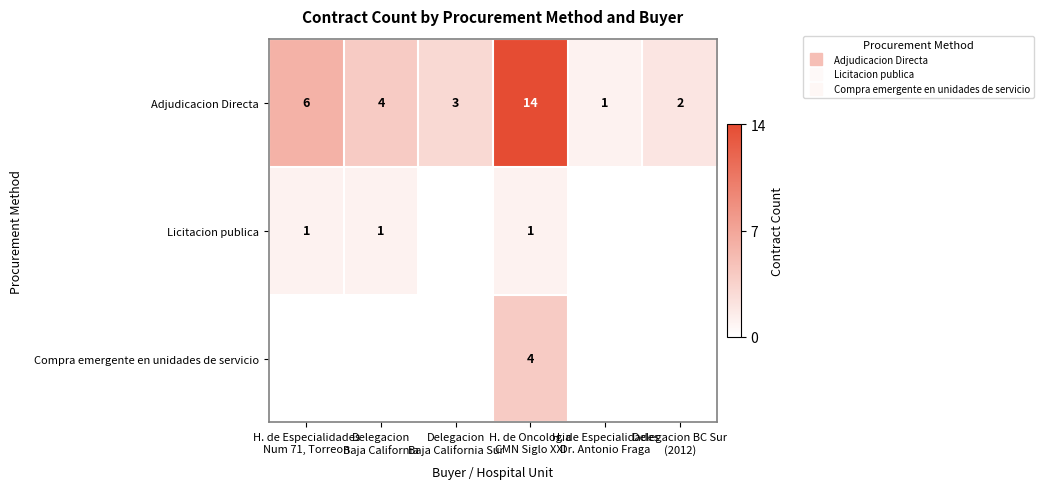

At which category does the chart reach its minimum across all series?

Delegacion
Baja California Sur